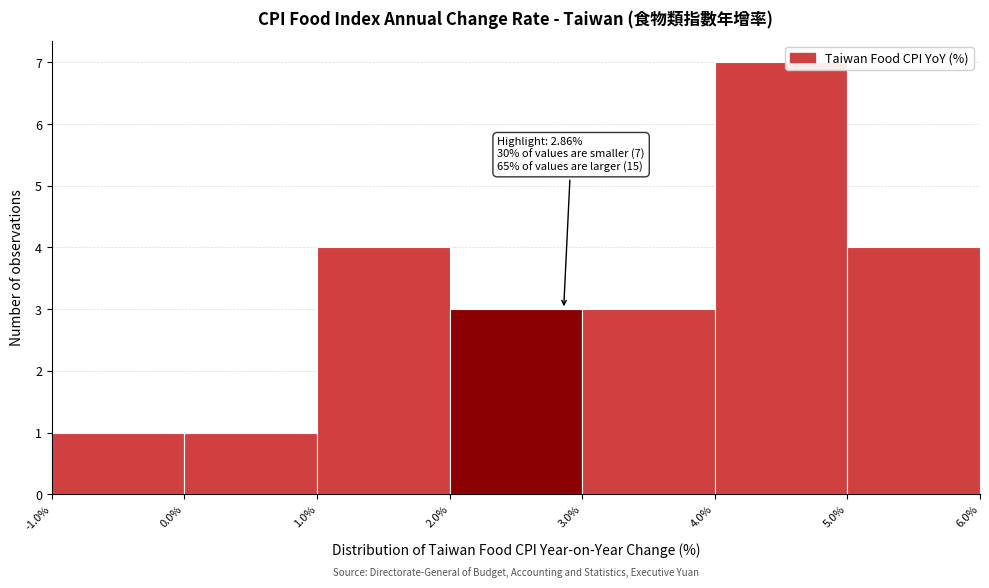

Over which range of the x-axis is the bar tallest?

4.0% to 5.0%